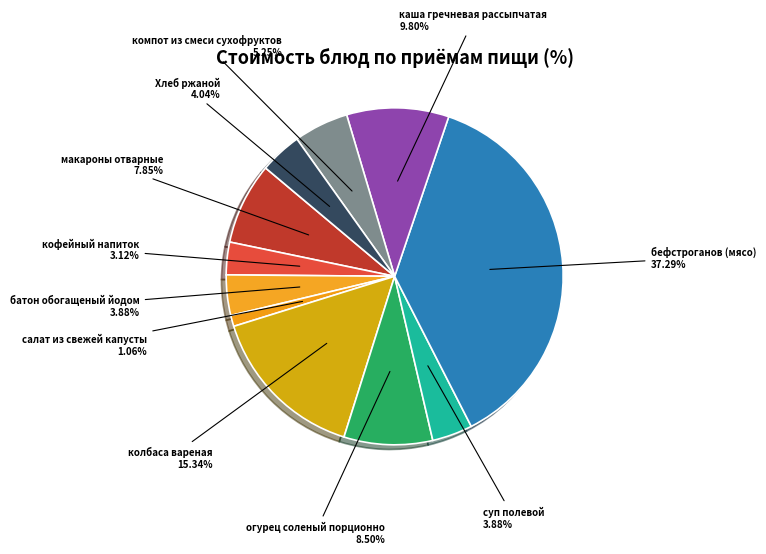

How many segments does this pie chart have?

11